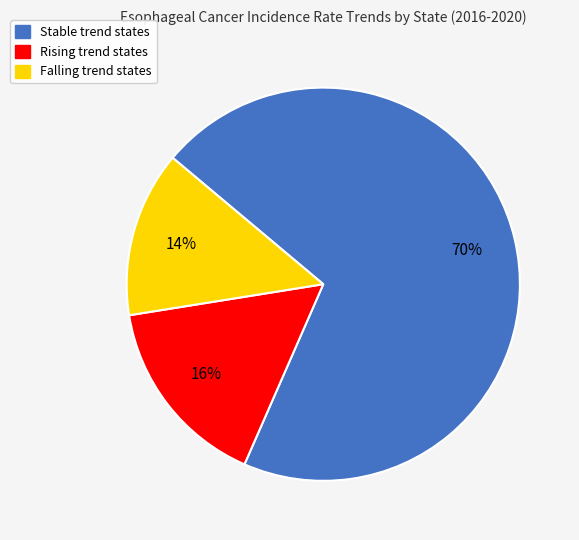

Count the number of slices in the pie.

3